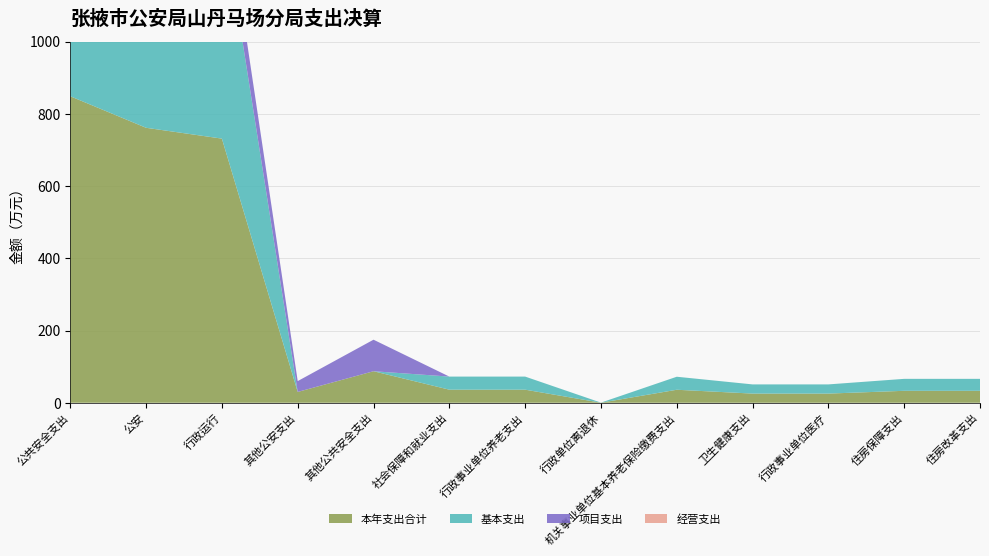

Reading left to right, transcribe all the data shown in this chart.

本年支出合计: 公共安全支出=848.8	公安=761.5	行政运行=731.5	其他公安支出=30.0	其他公共安全支出=87.3	社会保障和就业支出=36.2	行政事业单位养老支出=36.2	行政单位离退休=0.2	机关事业单位基本养老保险缴费支出=36.0	卫生健康支出=25.4	行政事业单位医疗=25.4	住房保障支出=33.1	住房改革支出=33.1
基本支出: 公共安全支出=631.5	公安=631.5	行政运行=631.5	其他公安支出=0.0	其他公共安全支出=0.0	社会保障和就业支出=36.2	行政事业单位养老支出=36.2	行政单位离退休=0.2	机关事业单位基本养老保险缴费支出=36.0	卫生健康支出=25.4	行政事业单位医疗=25.4	住房保障支出=33.1	住房改革支出=33.1
项目支出: 公共安全支出=217.3	公安=130.0	行政运行=100.0	其他公安支出=30.0	其他公共安全支出=87.3	社会保障和就业支出=0.0	行政事业单位养老支出=0.0	行政单位离退休=0.0	机关事业单位基本养老保险缴费支出=0.0	卫生健康支出=0.0	行政事业单位医疗=0.0	住房保障支出=0.0	住房改革支出=0.0
经营支出: 公共安全支出=0.0	公安=0.0	行政运行=0.0	其他公安支出=0.0	其他公共安全支出=0.0	社会保障和就业支出=0.0	行政事业单位养老支出=0.0	行政单位离退休=0.0	机关事业单位基本养老保险缴费支出=0.0	卫生健康支出=0.0	行政事业单位医疗=0.0	住房保障支出=0.0	住房改革支出=0.0